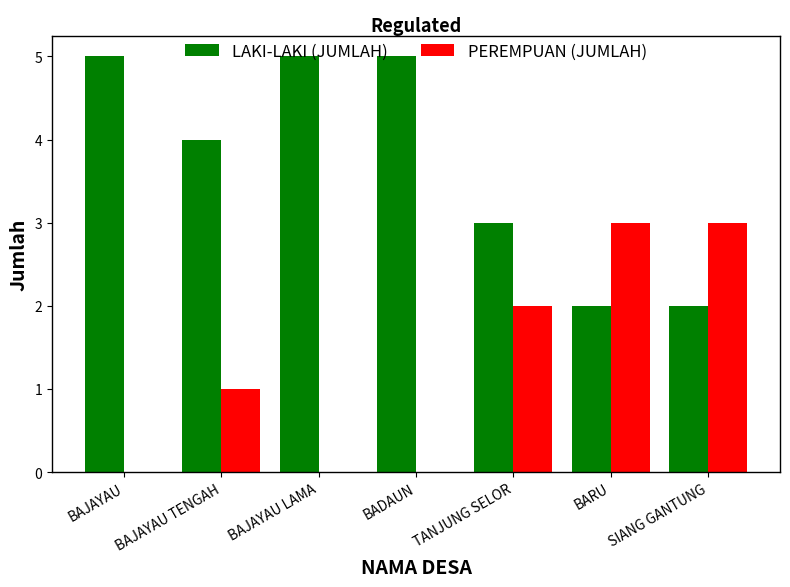

What is the maximum value shown in the chart?

5